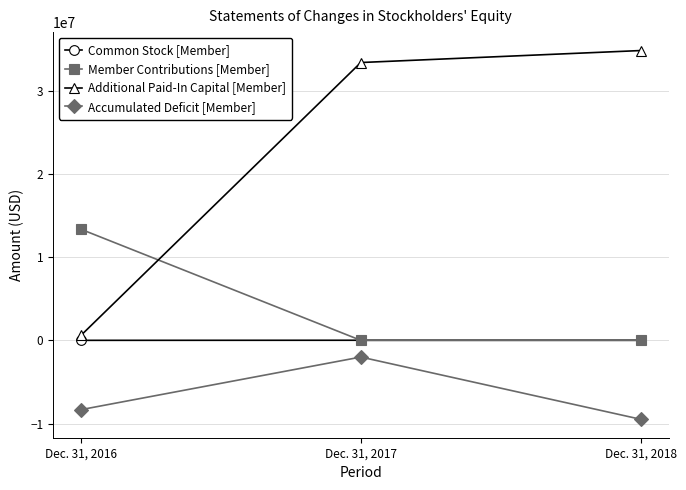

List the series in order of their overall mean, highest first.

Additional Paid-In Capital [Member], Member Contributions [Member], Common Stock [Member], Accumulated Deficit [Member]